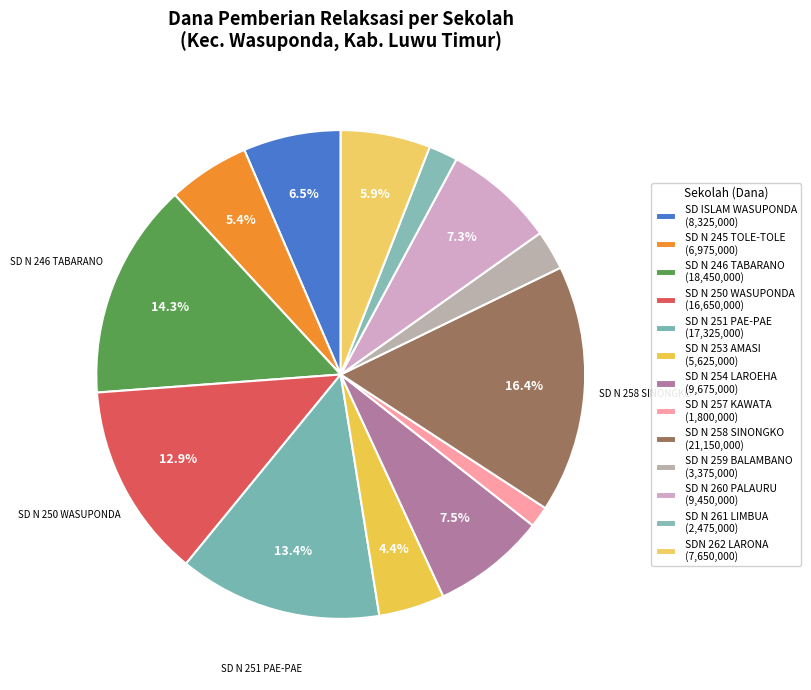

Rank the categories by value from lowest to highest.

SD NEGERI 257 KAWATA, SD NEGERI 261 LIMBUA, SD NEGERI 259 BALAMBANO, SD NEGERI 253 AMASI, SD NEGERI 245 TOLE-TOLE, SDN 262 LARONA, SD ISLAM WASUPONDA, SD NEGERI 260 PALAURU, SD NEGERI 254 LAROEHA, SD NEGERI 250 WASUPONDA, SD NEGERI 251 PAE-PAE, SD NEGERI 246 TABARANO, SD NEGERI 258 SINONGKO